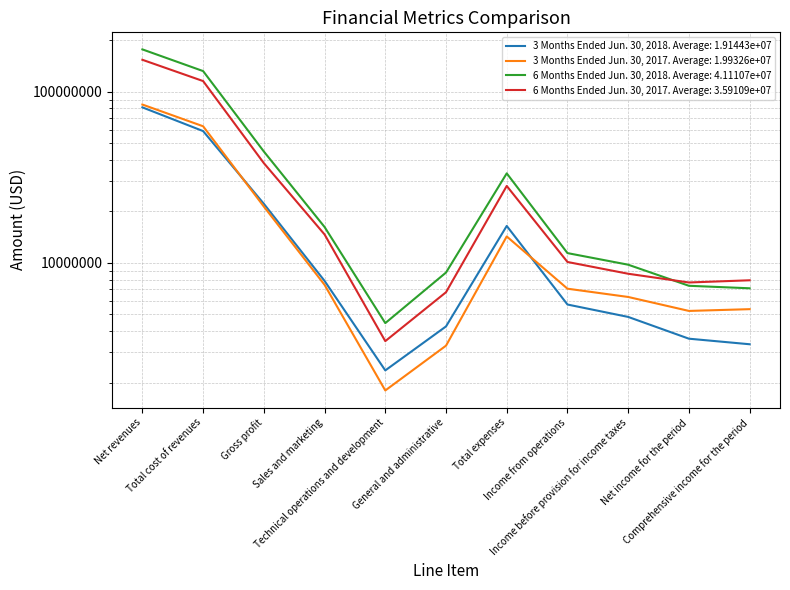

True or false: 6 Months Ended Jun. 30, 2017 and 3 Months Ended Jun. 30, 2018 cross at least once.

False